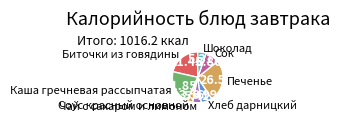

Rank the categories by value from highest to lowest.

Печенье, Каша гречневая рассыпчатая, Биточки из говядины, Сок, Хлеб дарницкий, Чай с сахаром и лимоном, Шоколад, Соус красный основной